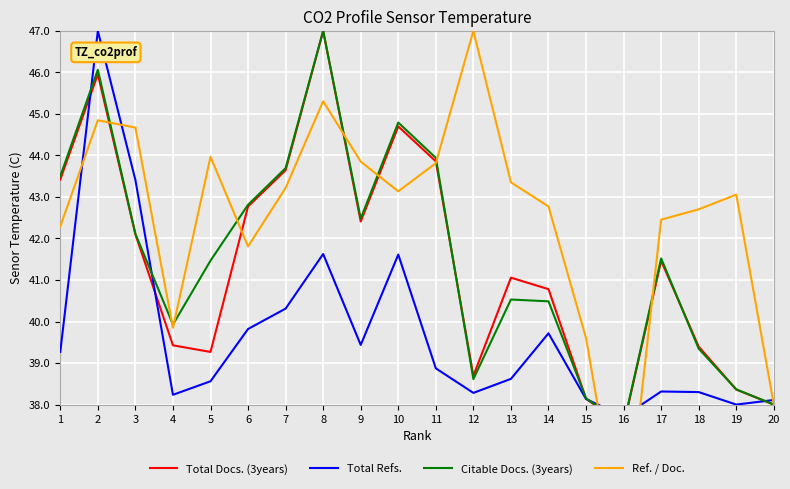

At how many categories does at least one series exceed 46?

3